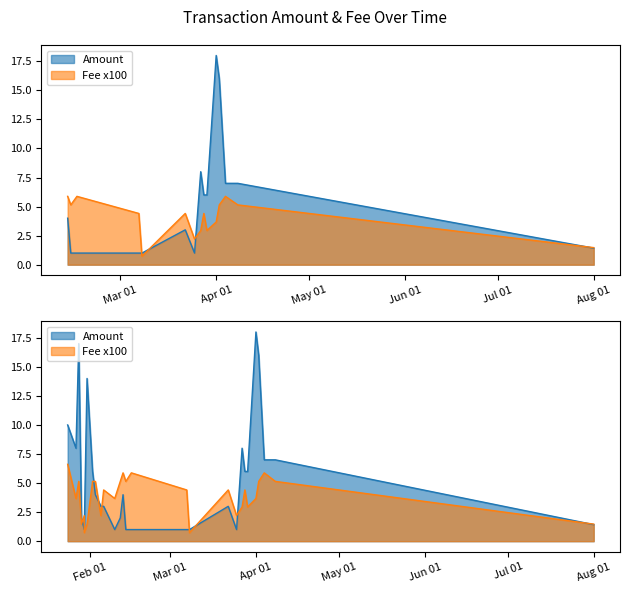

In Amount, how many points are higher than both neighbors (excluding endpoints)?

6